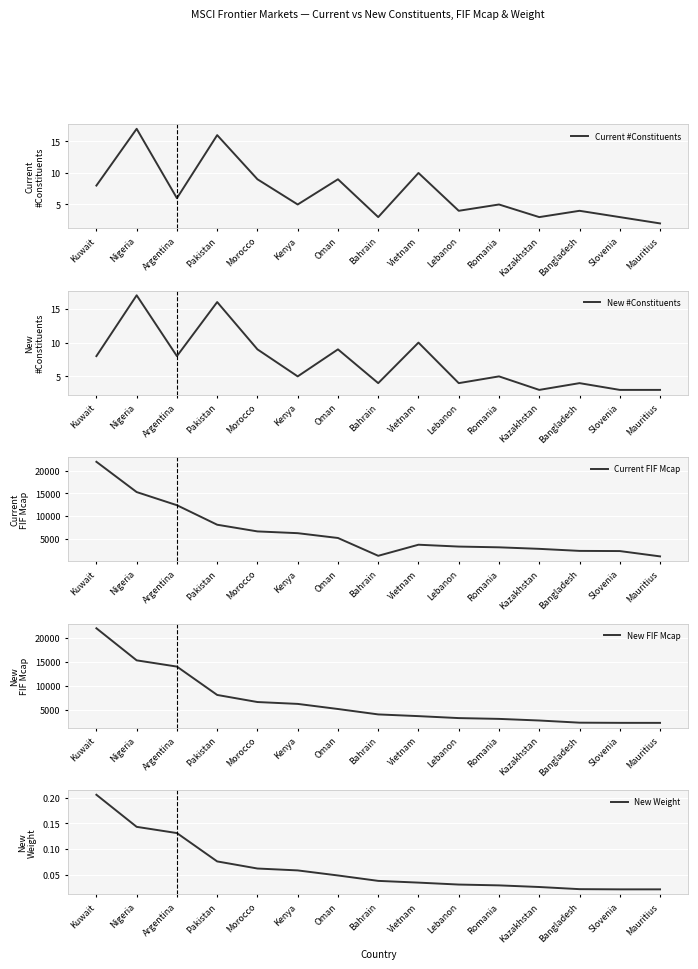

How many values in the New FIF Mcap series are below 4002?

7